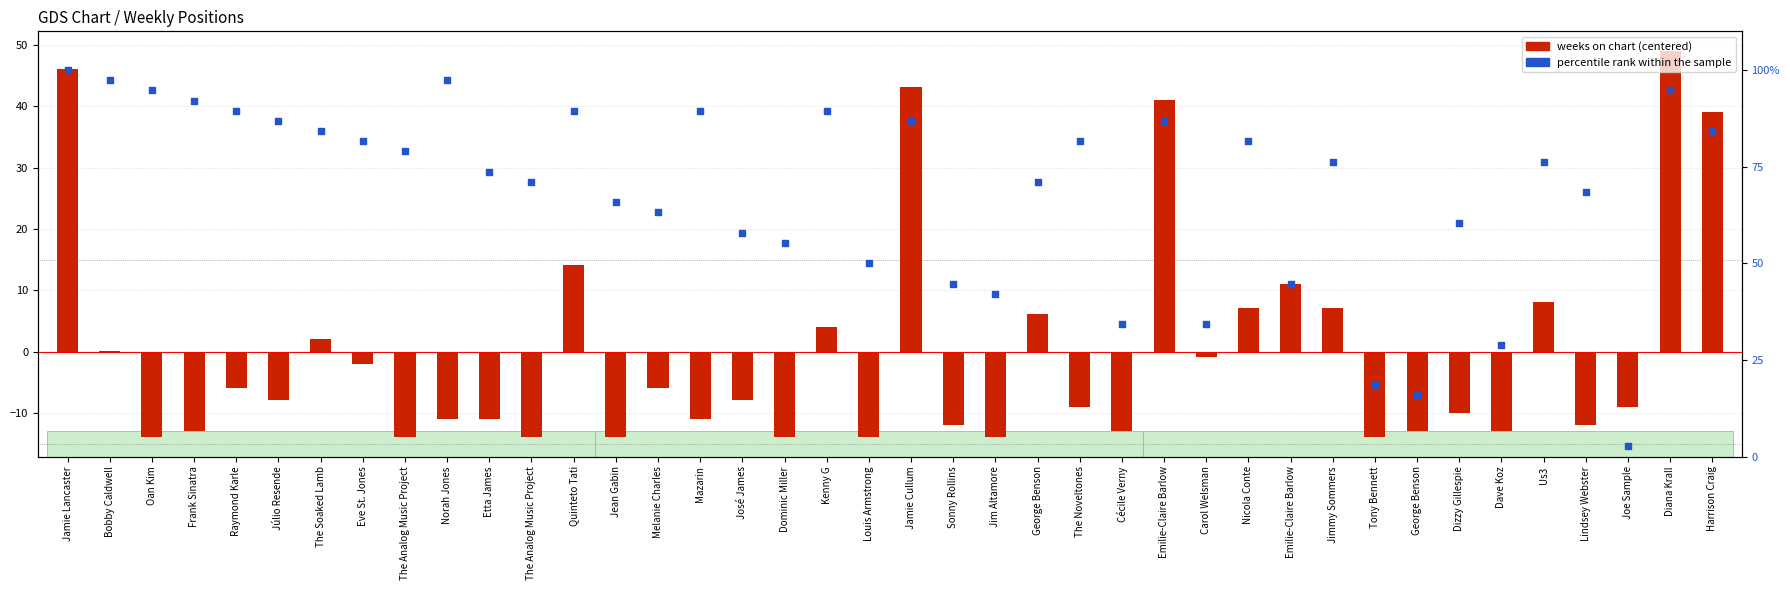

Which series reaches the maximum Y coordinate?

percentile rank within chart